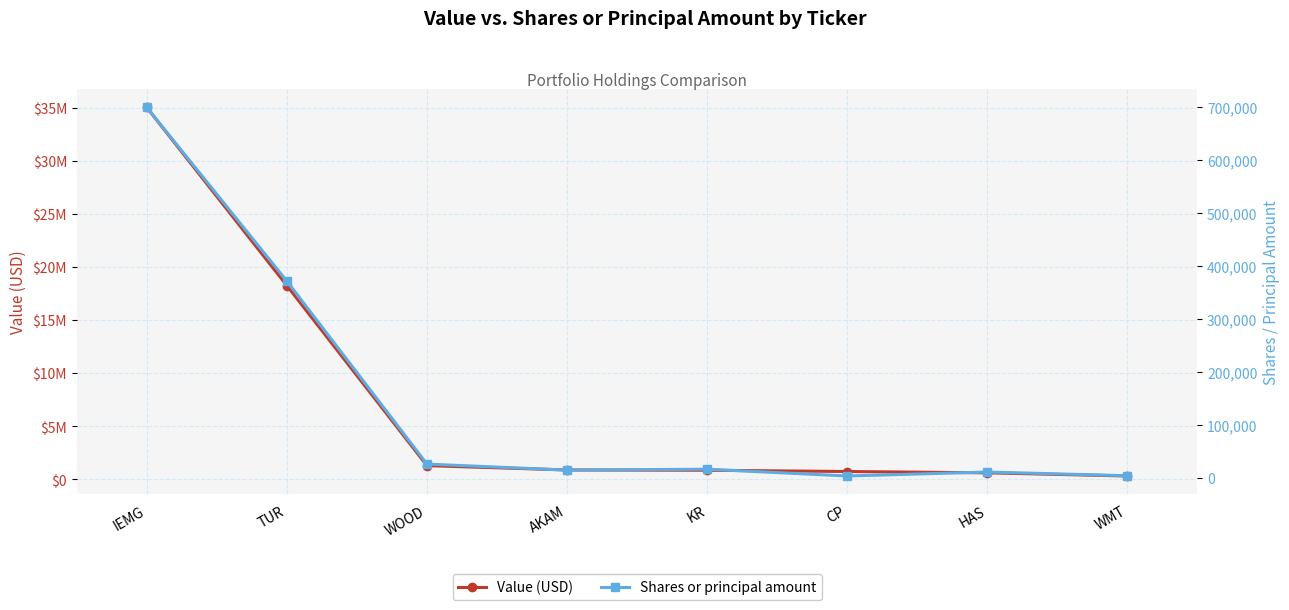

Is it true that Value (USD) equals 23768727 at IEMG?

False